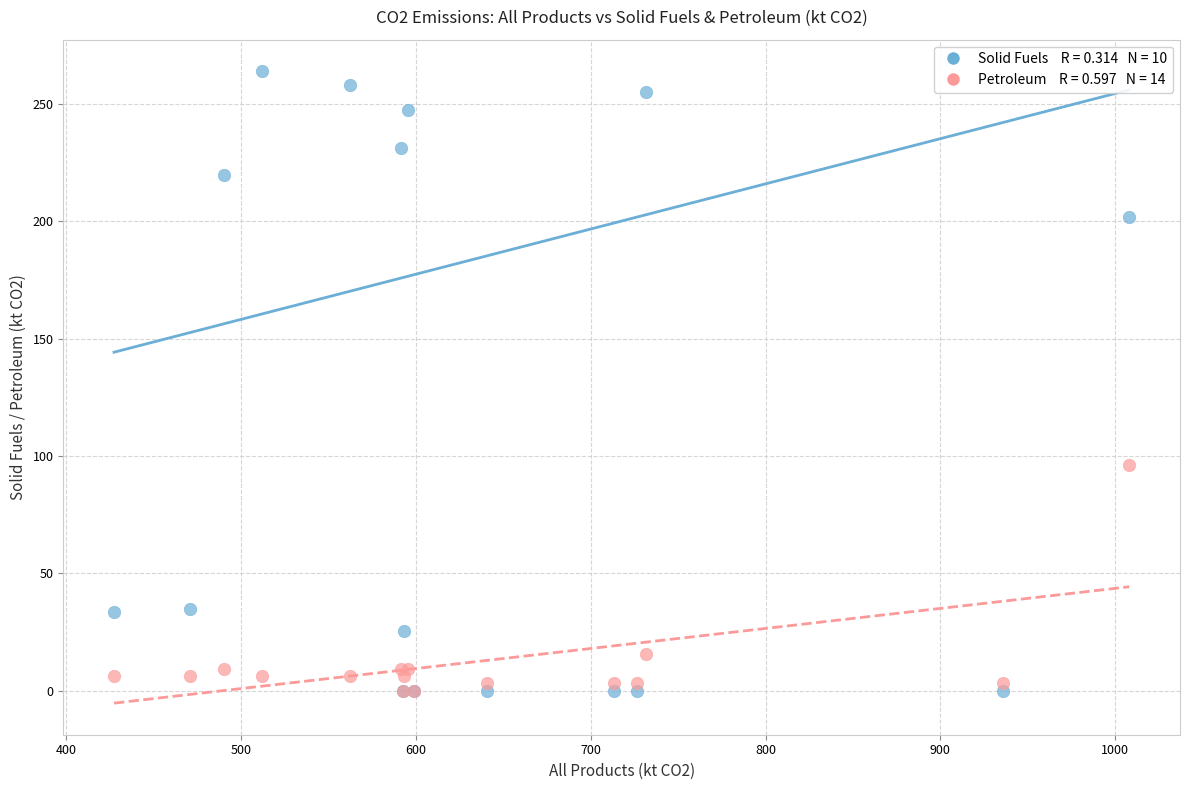

Across all series, what Y value is closest to 131?

96.0